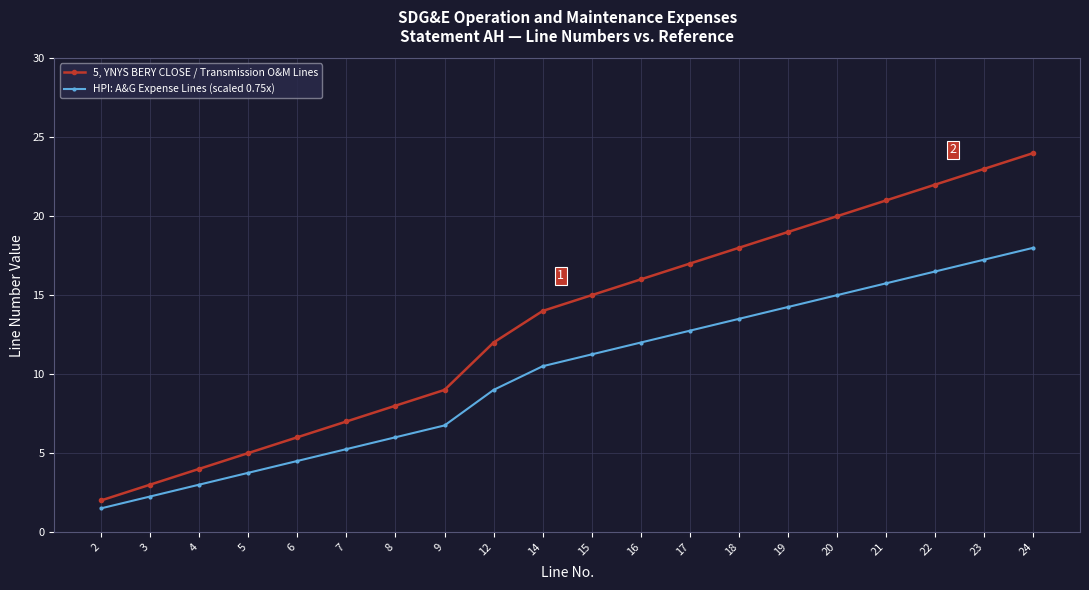

Which series changed the most between 4 and 23?

5, YNYS BERY CLOSE / Transmission O&M Lines